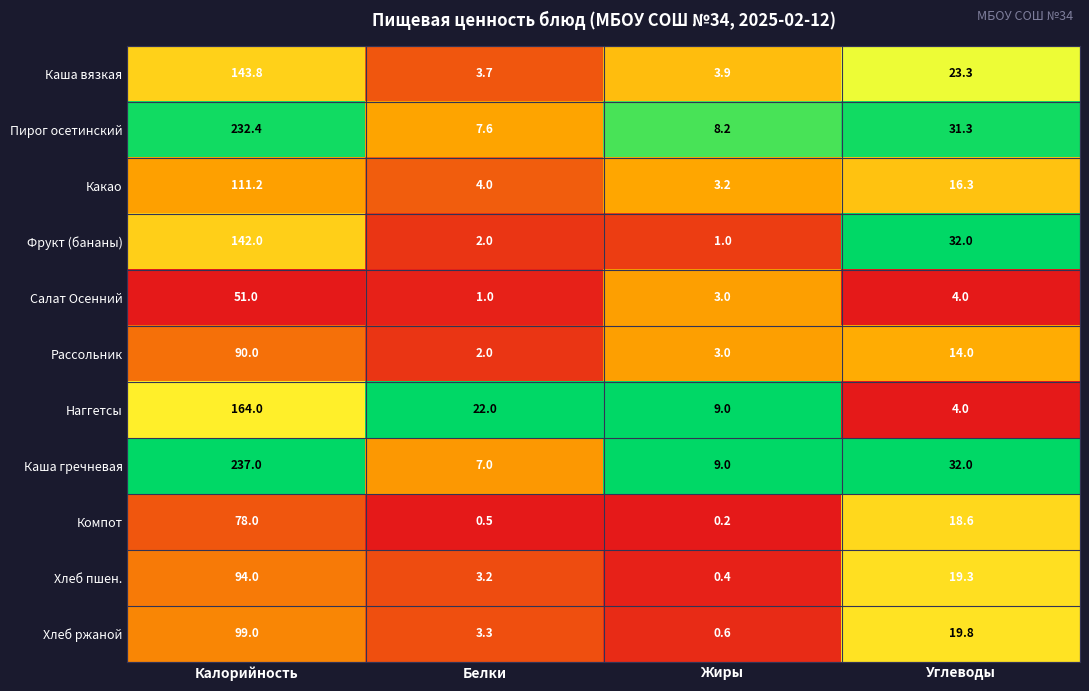

The Пирог осетинский series shows 8.2 at Жиры. True or false?

True